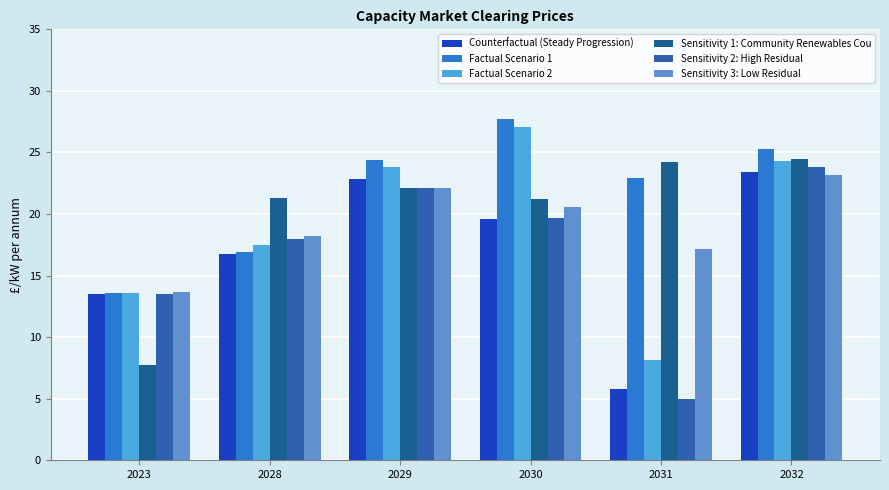

What value does the Counterfactual (Steady Progression) series have at 2030?

19.6